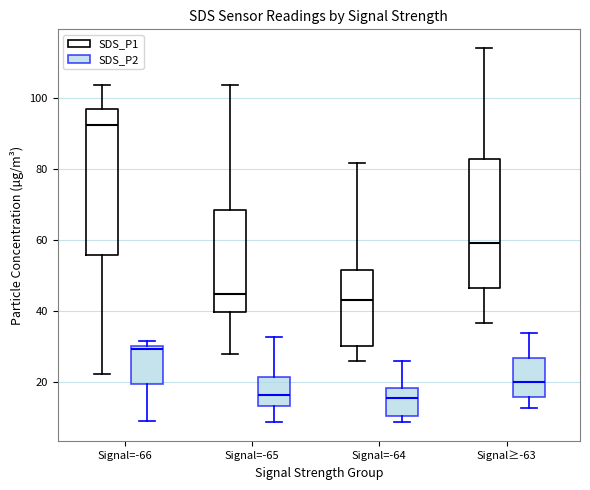

Comparing the boxes themselves (not the whiskers), which one is the tallest?

Signal=-66 (SDS_P1)